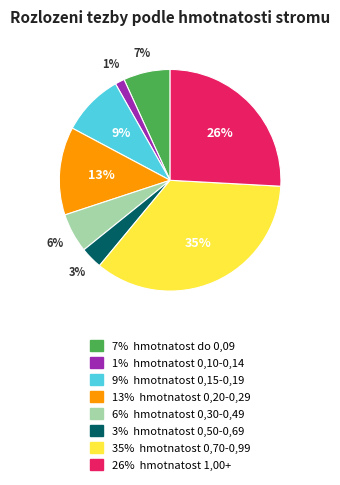

Is there a majority slice in this chart?

No